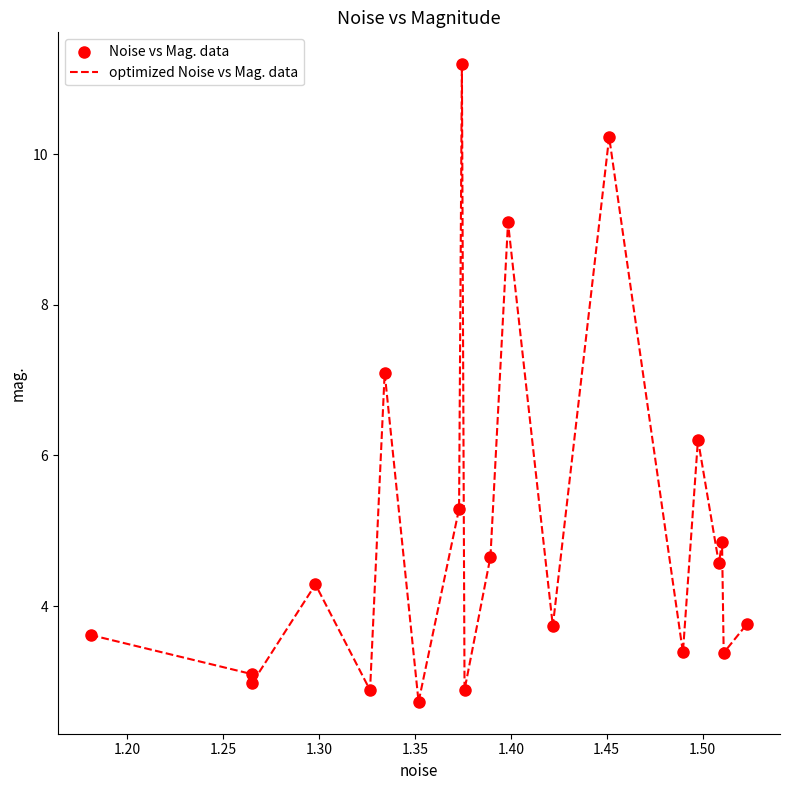

What is the minimum value shown in the chart?

2.7